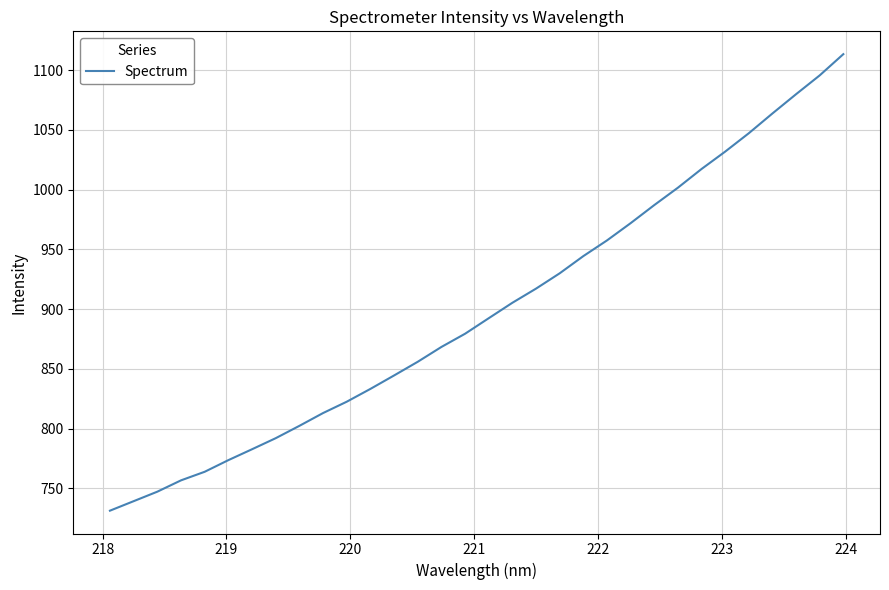

Does the chart have visible grid lines?

Yes